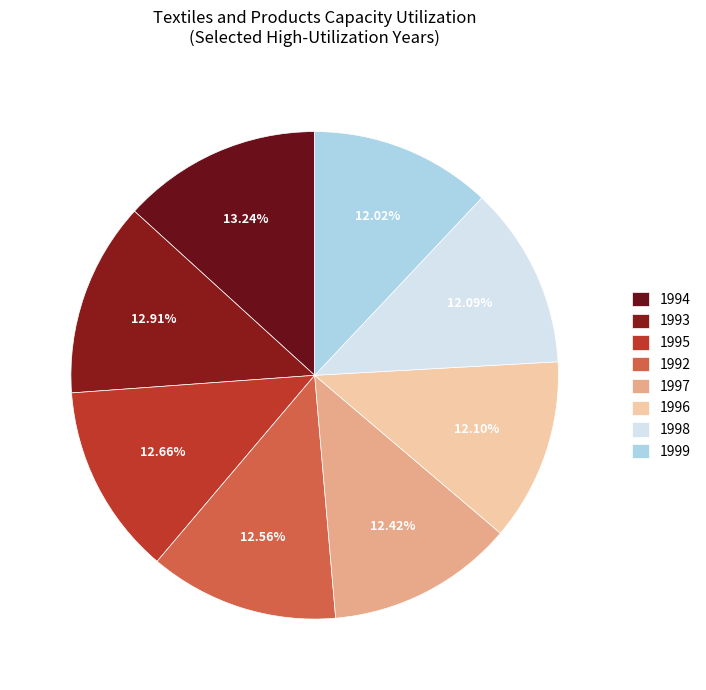

True or false: 1999 accounts for 12% of the total.

True